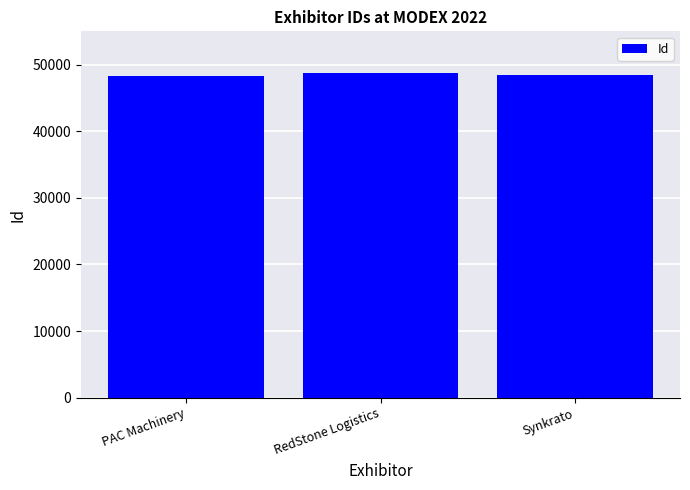

What is the smallest value displayed?

48348